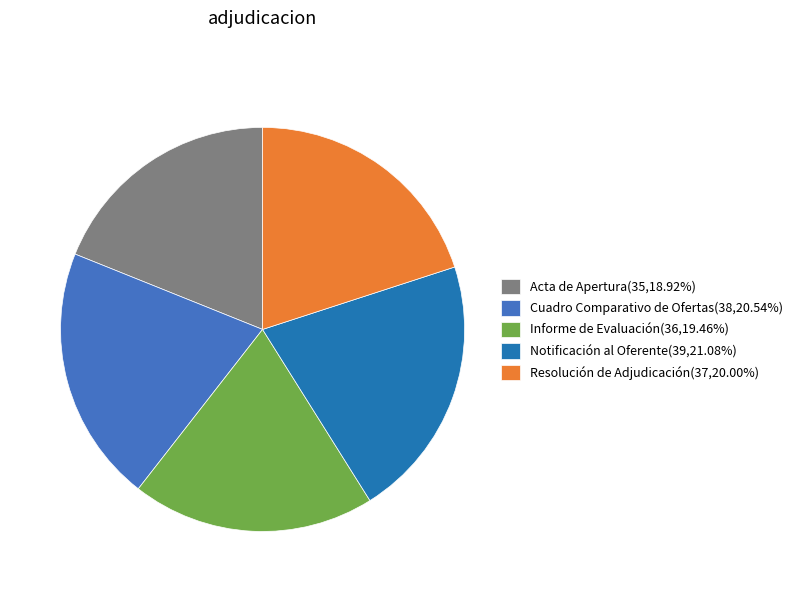

Combined, do Informe de Evaluación(36,19.46%) and Resolución de Adjudicación(37,20.00%) account for over 50%?

No